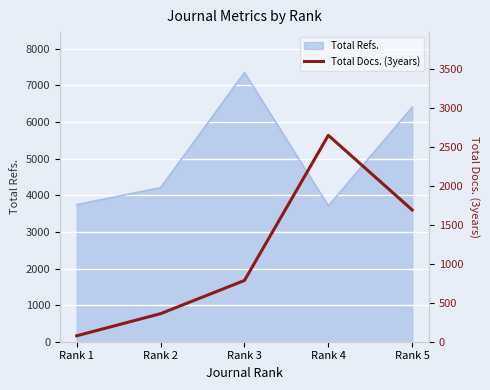

Where is Total Refs. nearest to the value 5534?

Rank 5